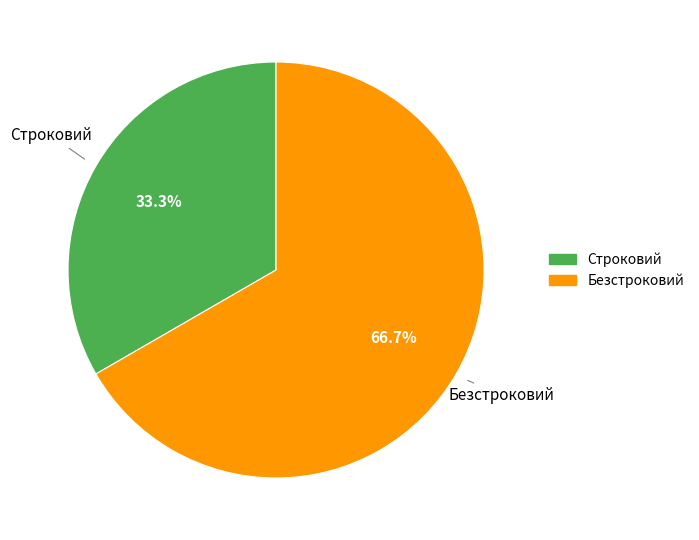

Between Строковий and Безстроковий, which is larger?

Безстроковий